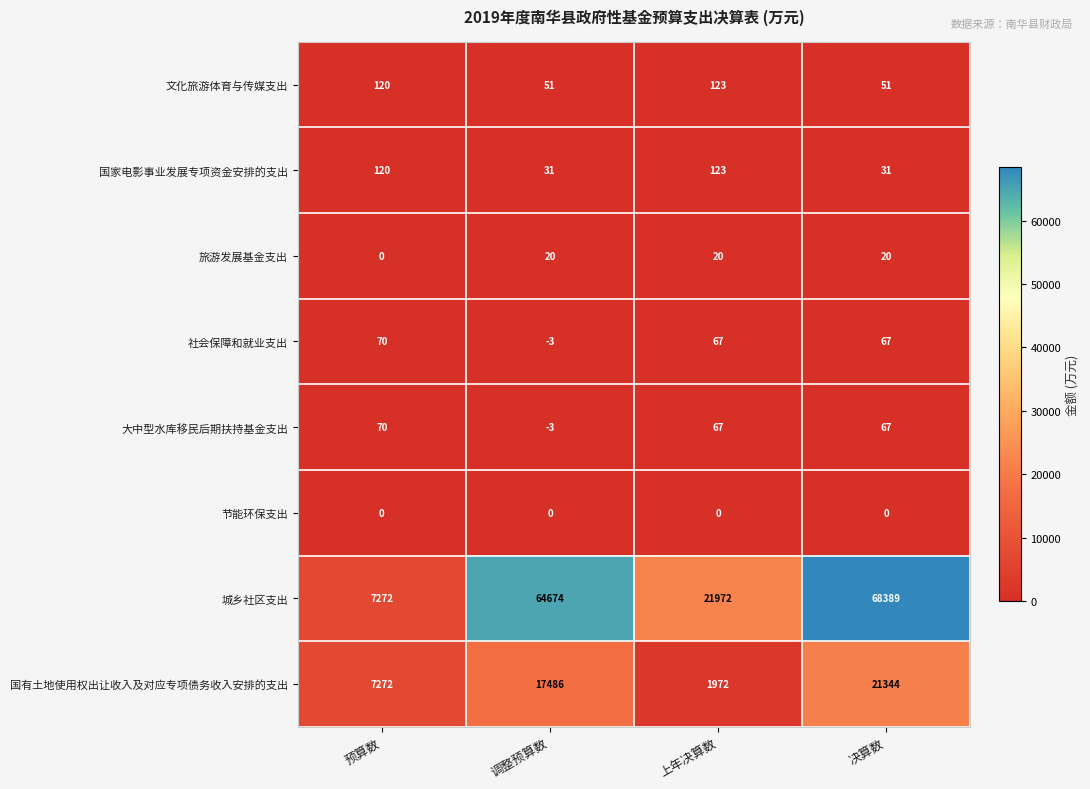

Count the number of categories in the chart.

4